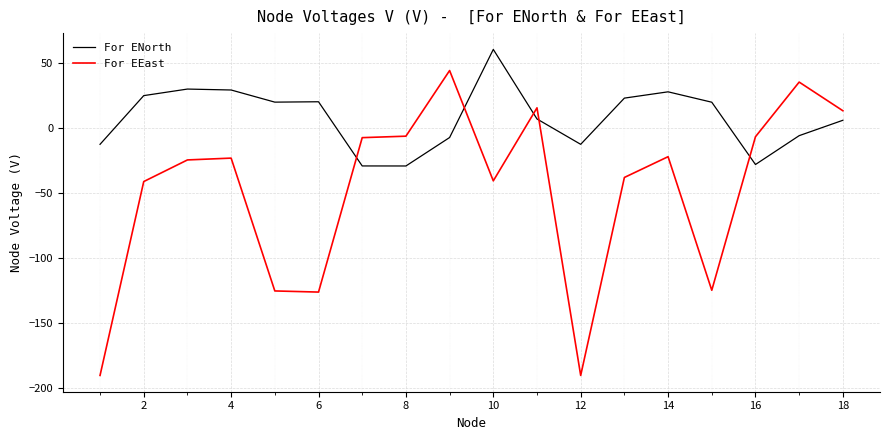

How many lines are shown in the chart?

2